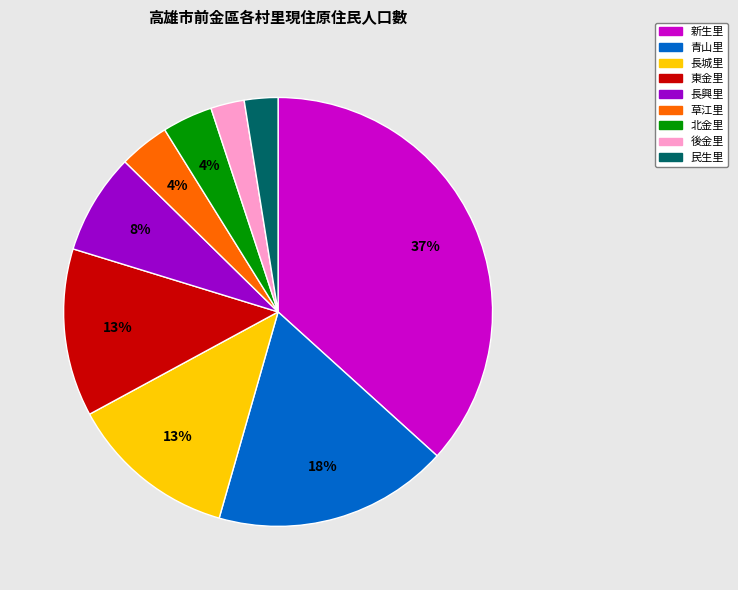

Is it true that 民生里 is 11% of the pie?

False